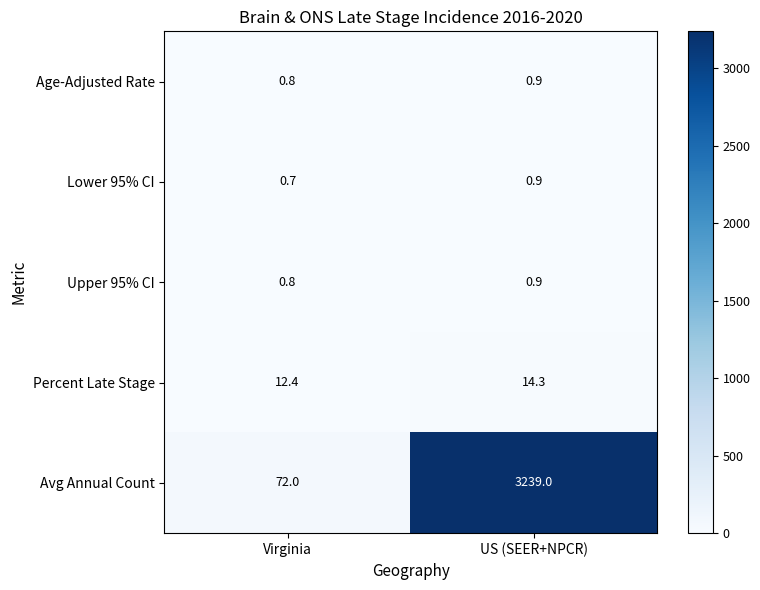

What is the difference between the maximum and minimum values in the Percent Late Stage series?

1.9